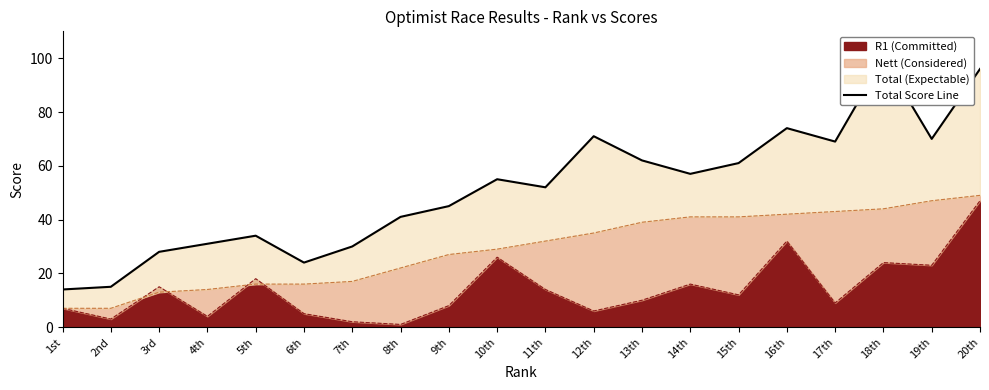

Is it true that R1 (Committed) equals 12 at 16th?

False